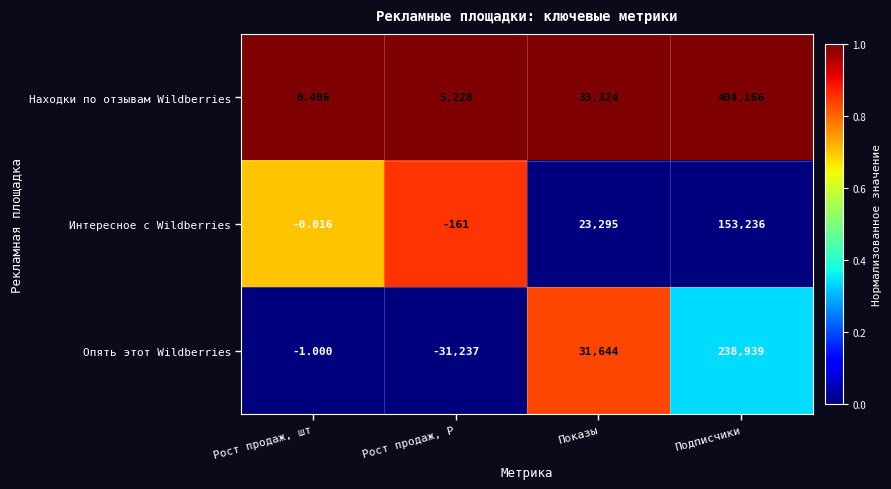

What is the spread (max minus min) of values at Показы?

10029.0